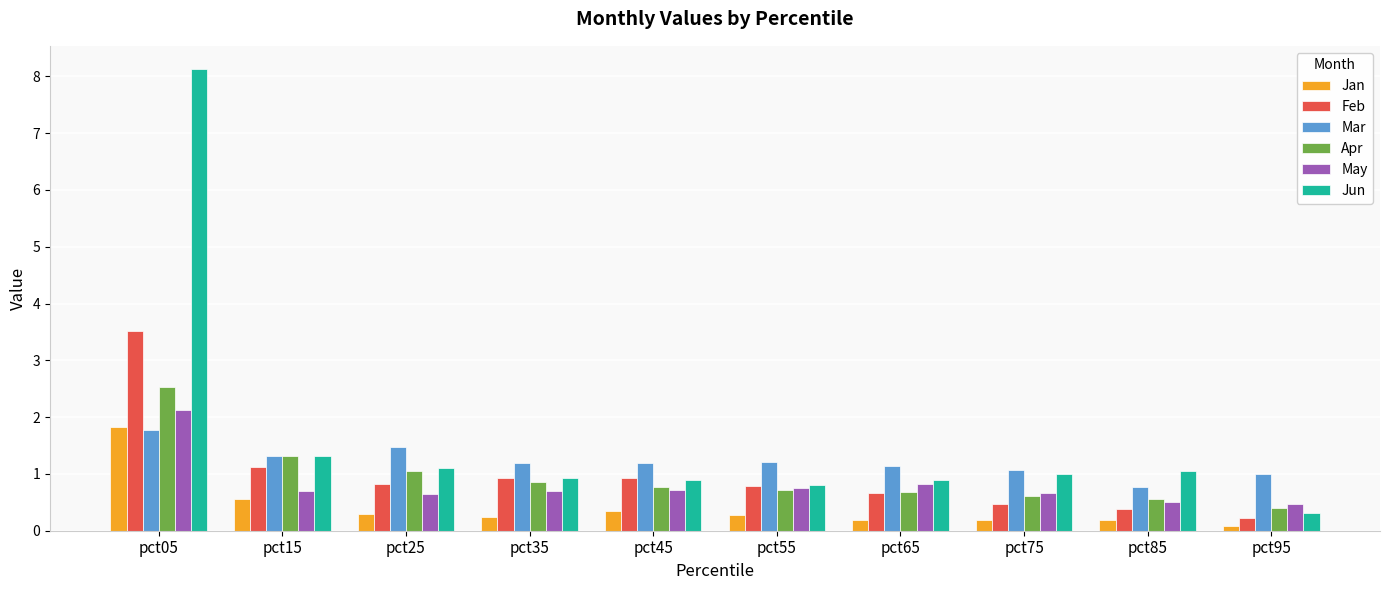

How many bars are there in each group?

6